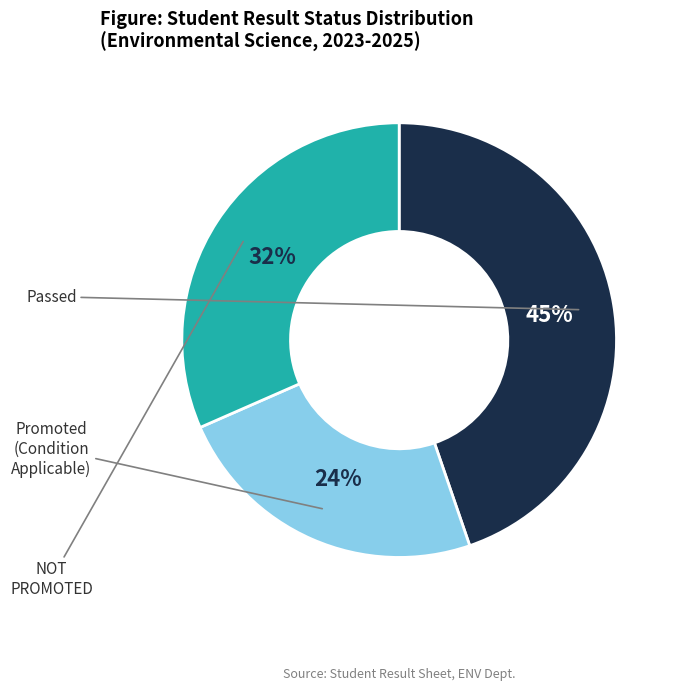

Does any single category account for the majority?

No